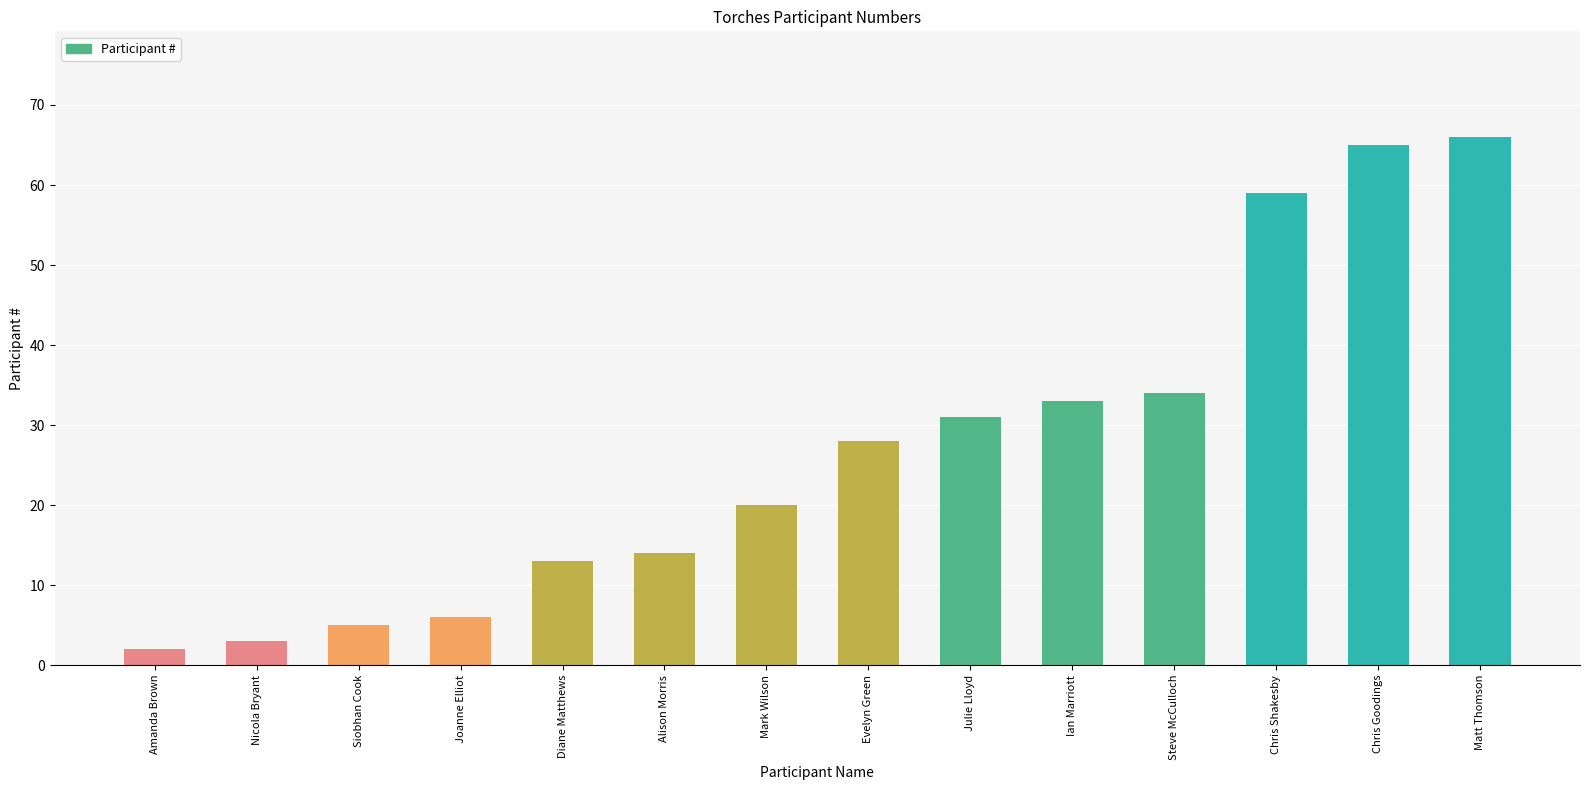

How many series are shown in this chart?

1